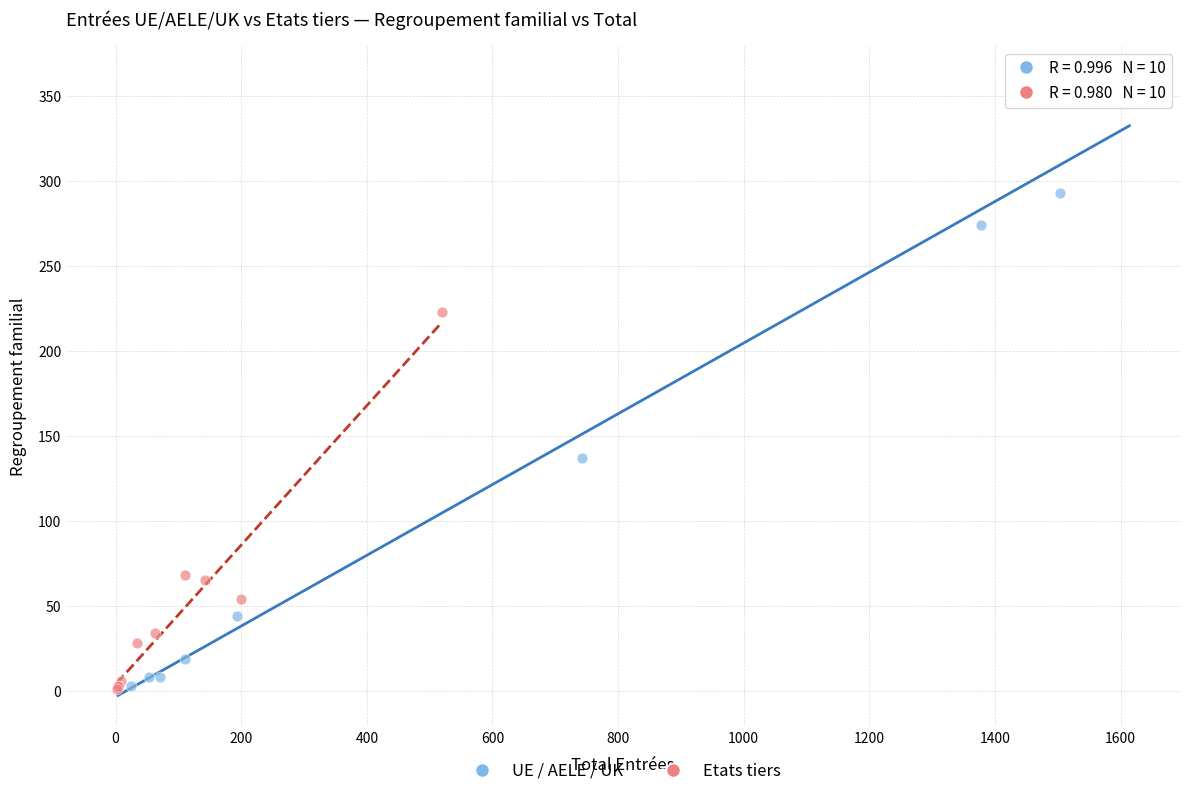

Which series has the largest Y range (max minus min)?

UE / AELE / UK